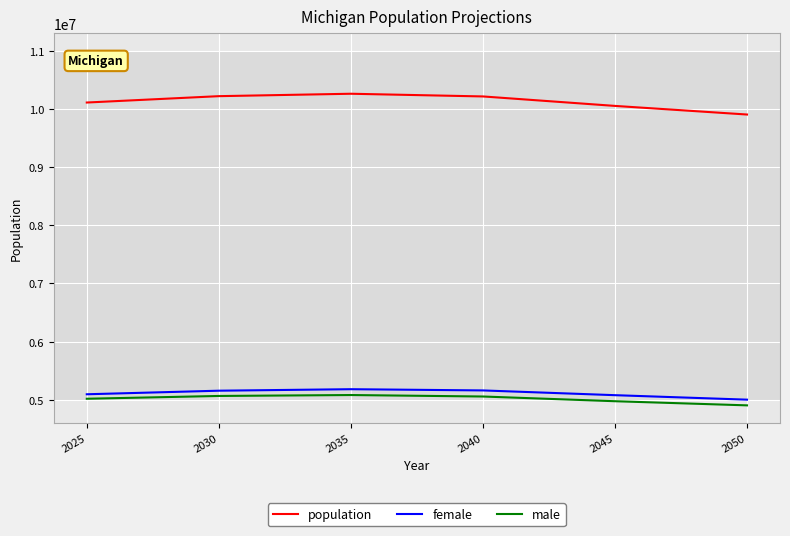

How many lines are shown in the chart?

3